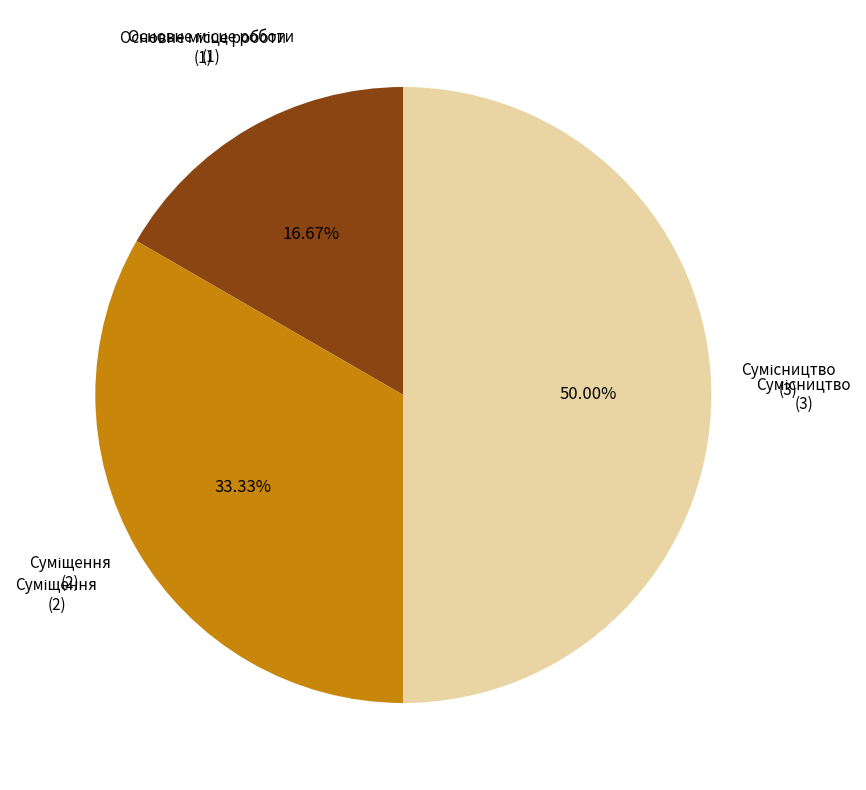

To the nearest percent, what percentage of the pie is Основне місце роботи?

17%